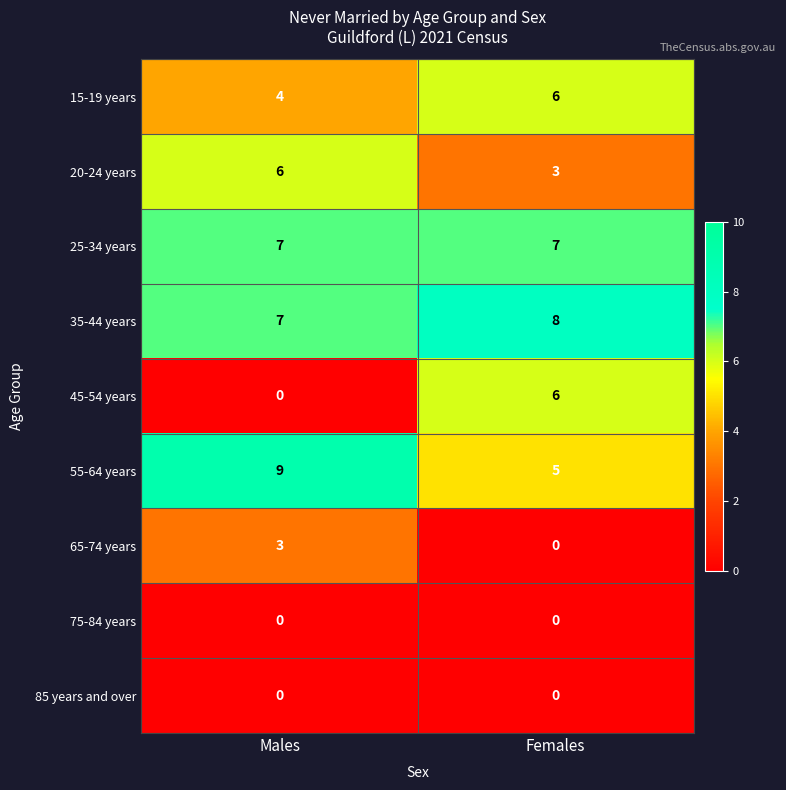

Which label corresponds to the largest value in the chart?

Males